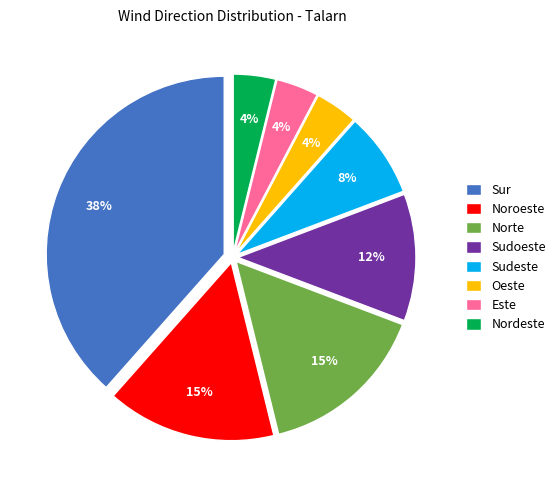

Do Sudoeste and Sudeste together represent more than half of the pie?

No